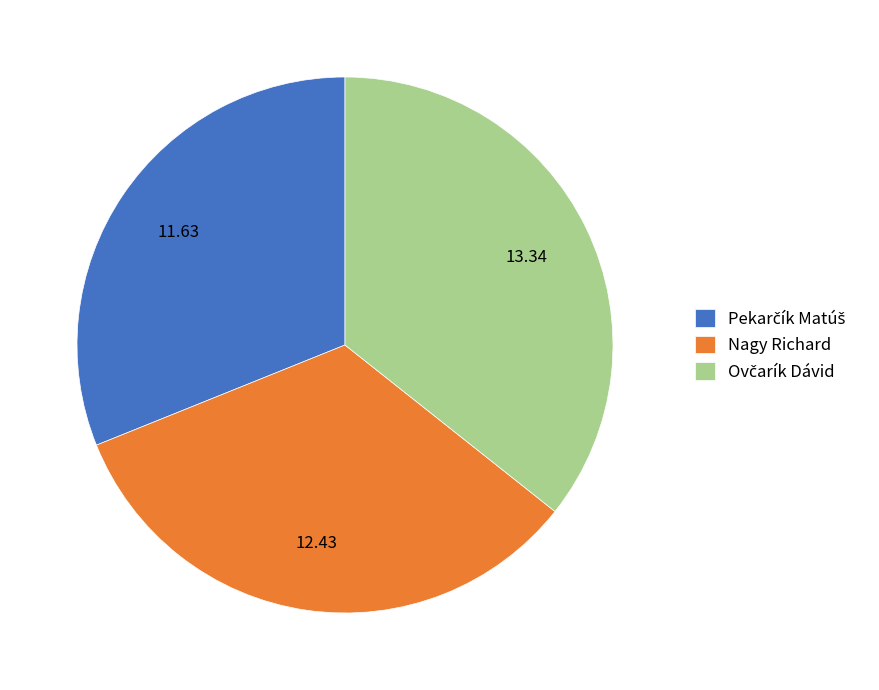

Is there any slice that represents more than half of the pie?

No